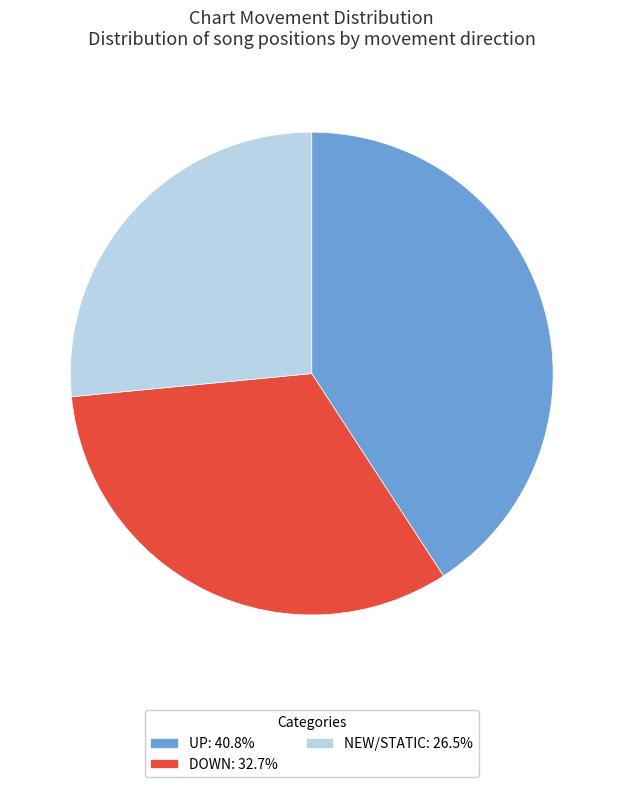

Is there any slice that represents more than half of the pie?

No